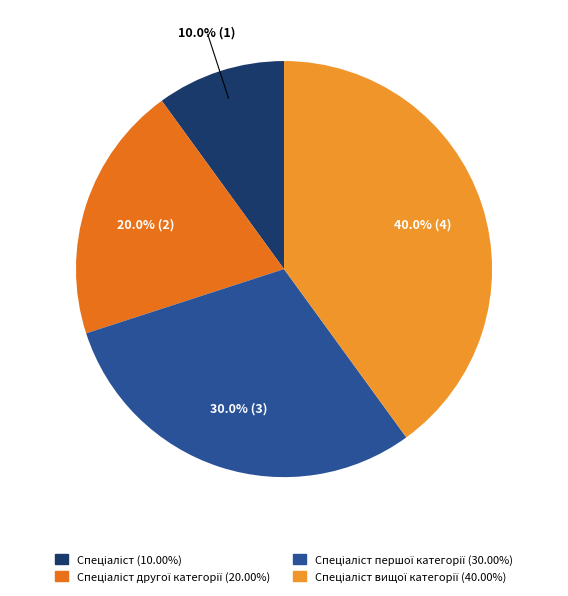

Does any single category account for the majority?

No